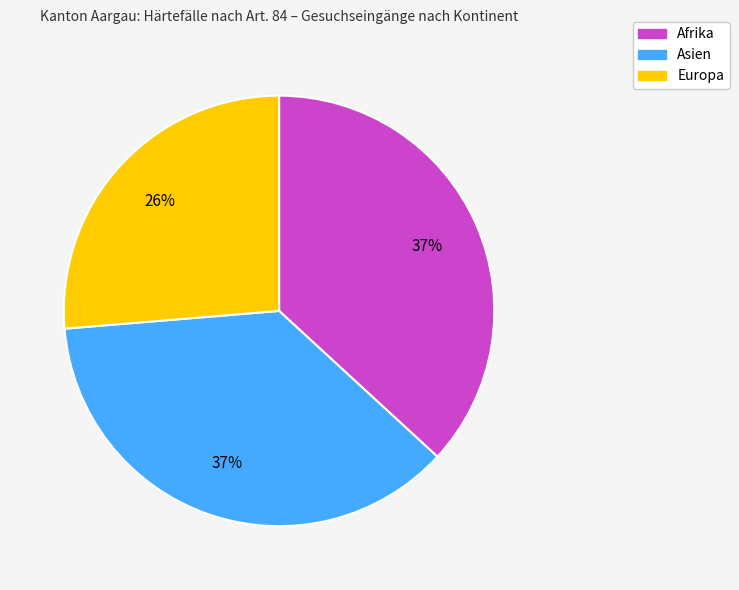

What percentage is the Asien slice, to the nearest percent?

37%